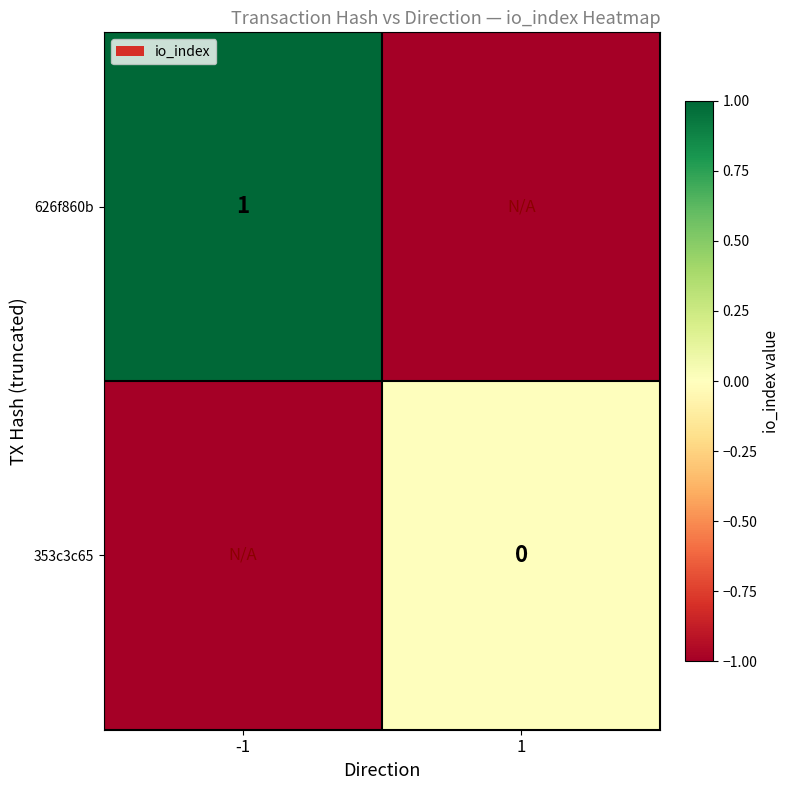

The 626f860b series shows 1 at -1. True or false?

True